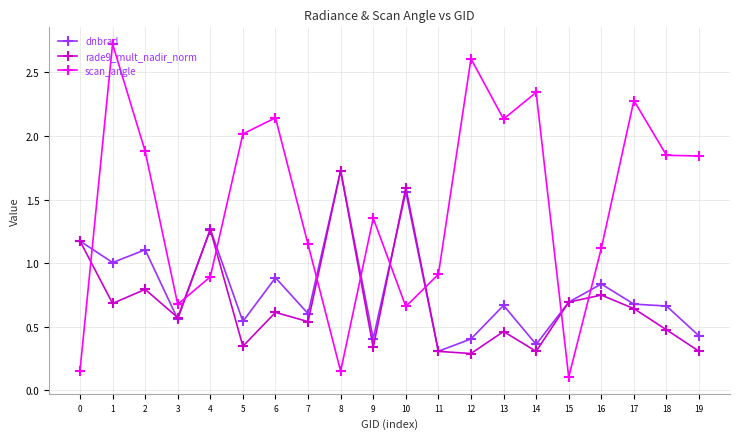

Is the value of dnbrad at 16 greater than the value of rade9_mult_nadir_norm at 14?

Yes